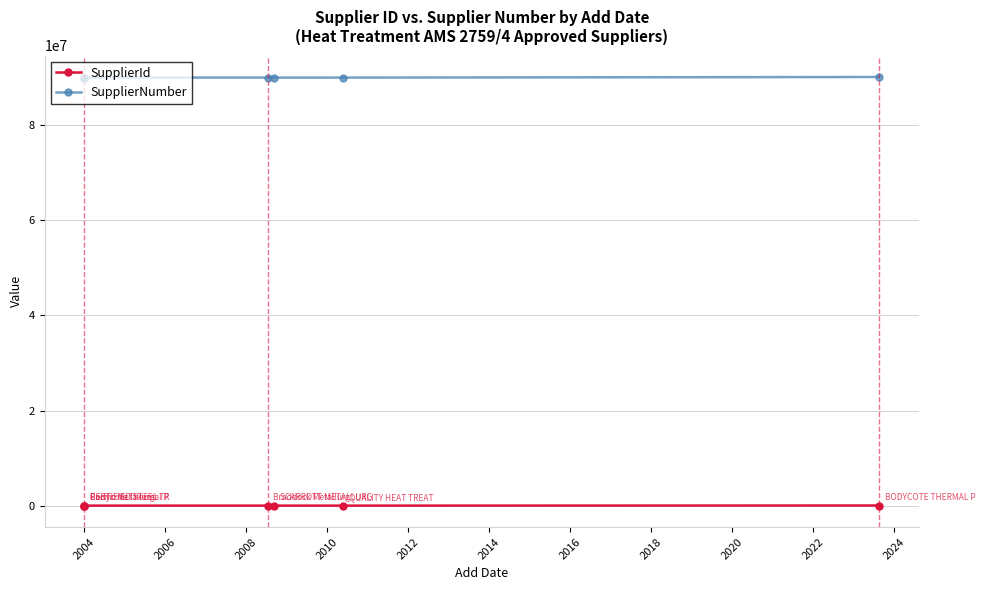

List the series in order of their peak value, lowest first.

SupplierId, SupplierNumber